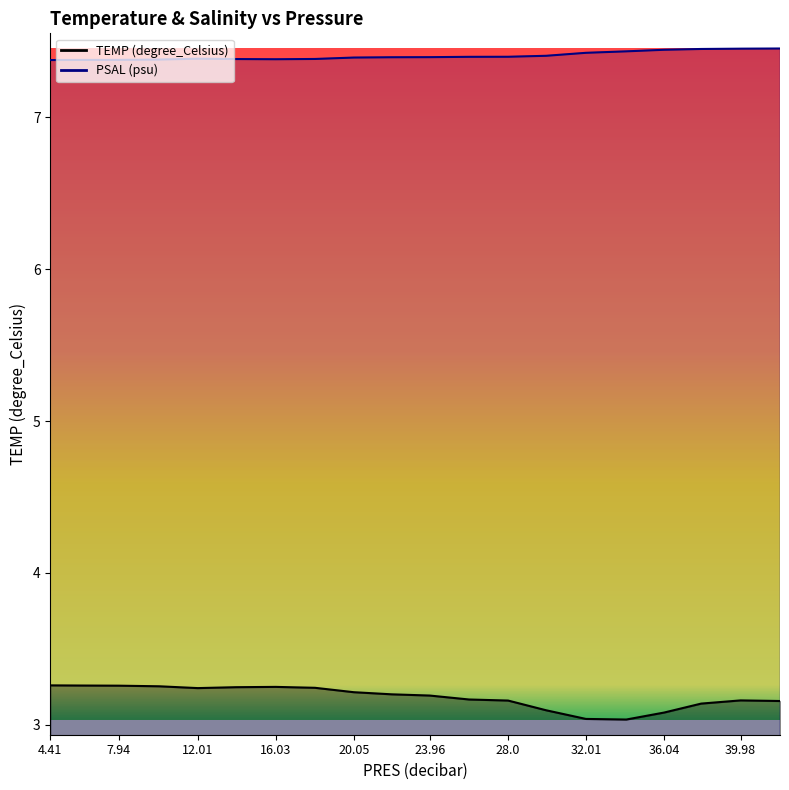

Is the value of TEMP (degree_Celsius) at 13.98 greater than the value of PSAL (psu) at 10.02?

No